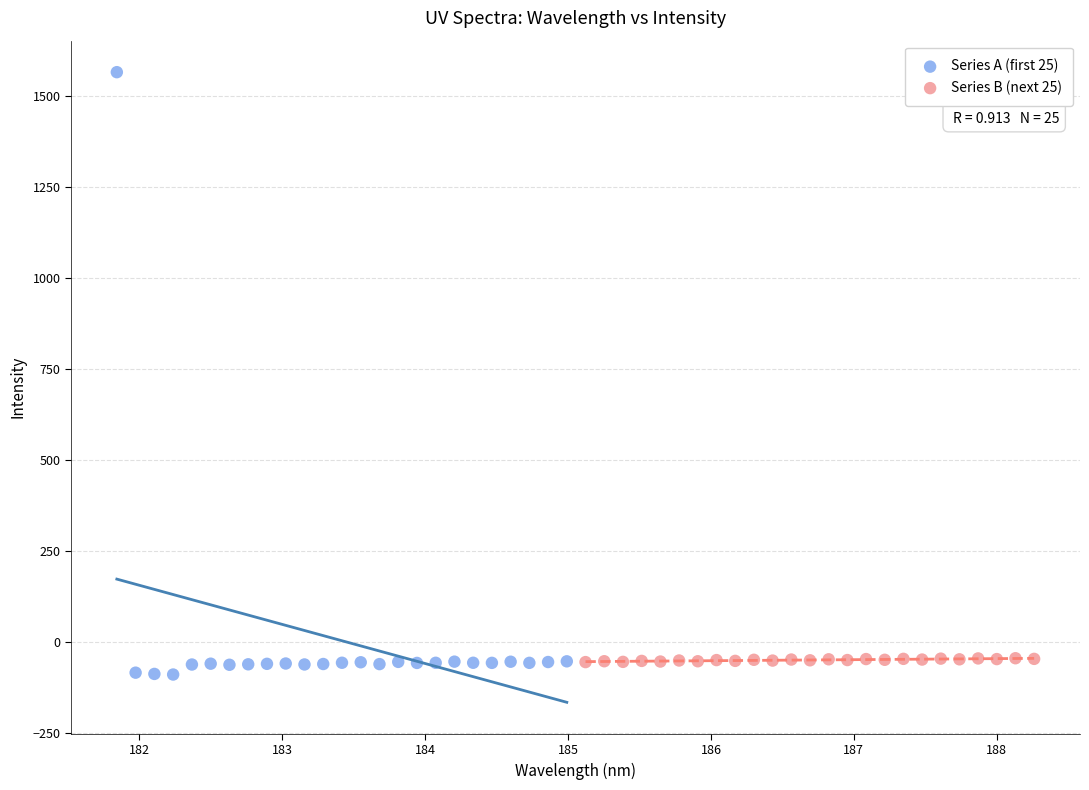

Which series has the widest spread of Y values?

Series A (first 25)